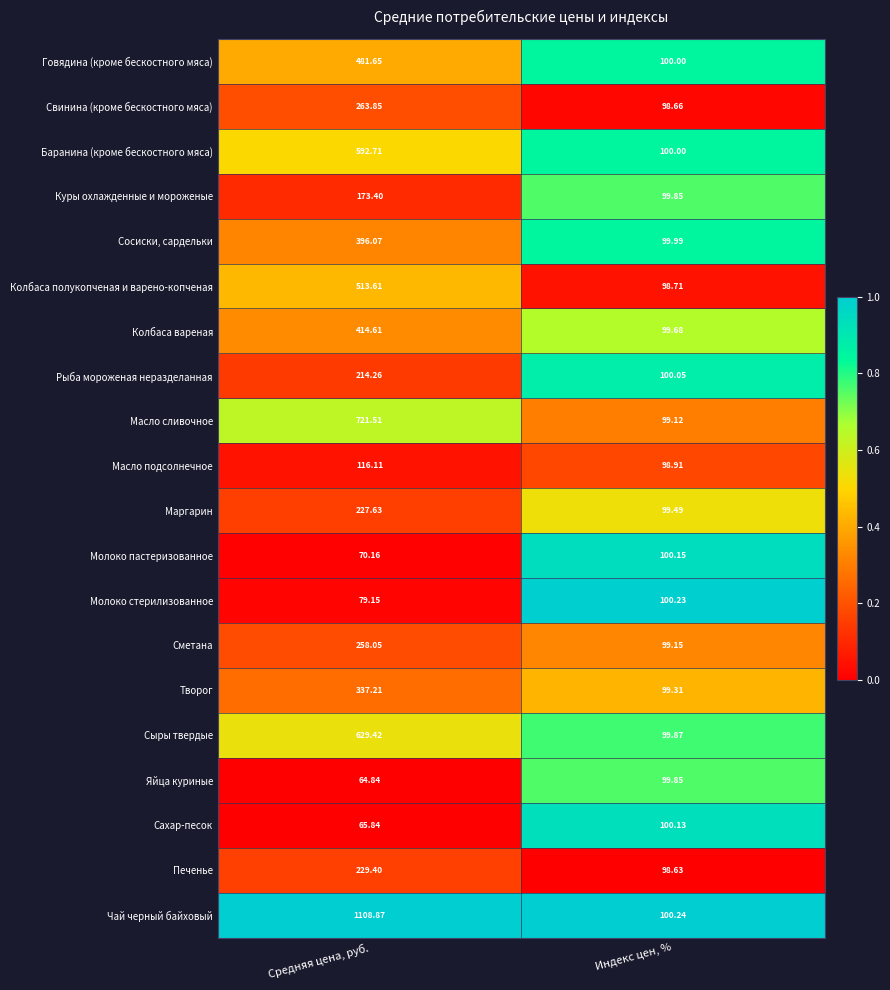

How many categories are shown in the chart?

2